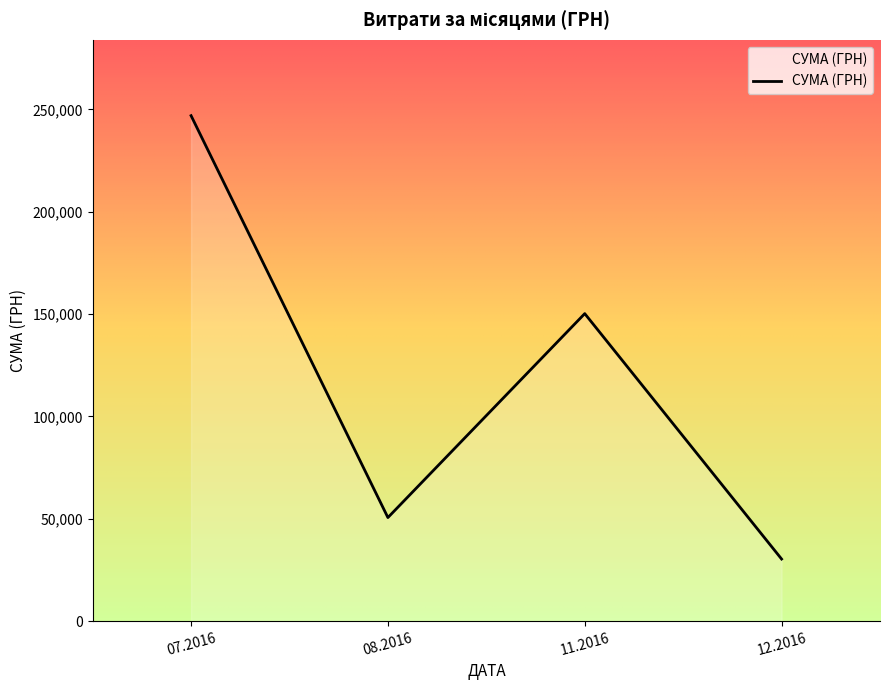

How many lines are shown in the chart?

1